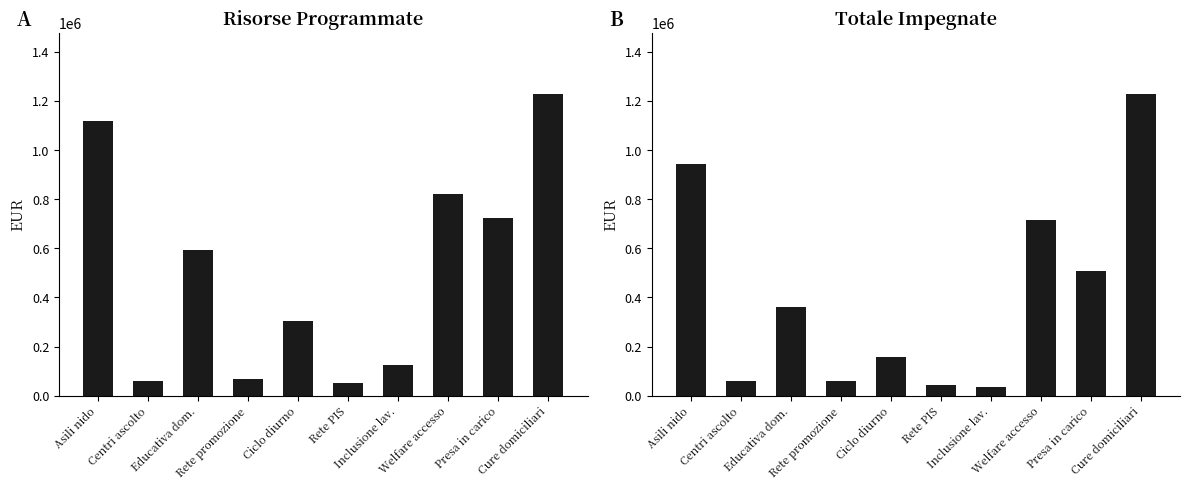

What is the approximate value of Totale Impegnate at Presa in carico?

509164.3